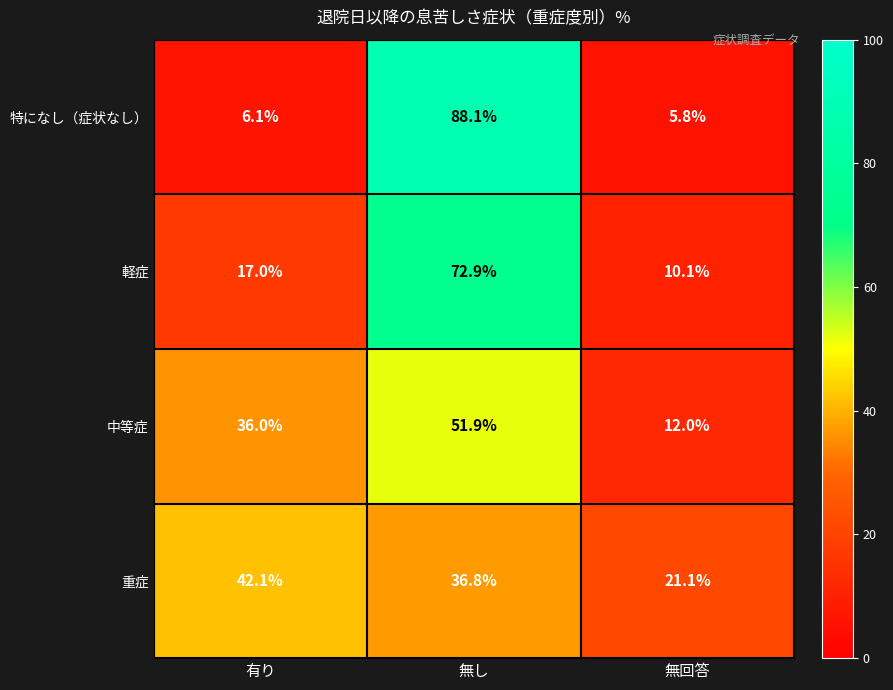

At which category is the sum across all series the highest?

無し